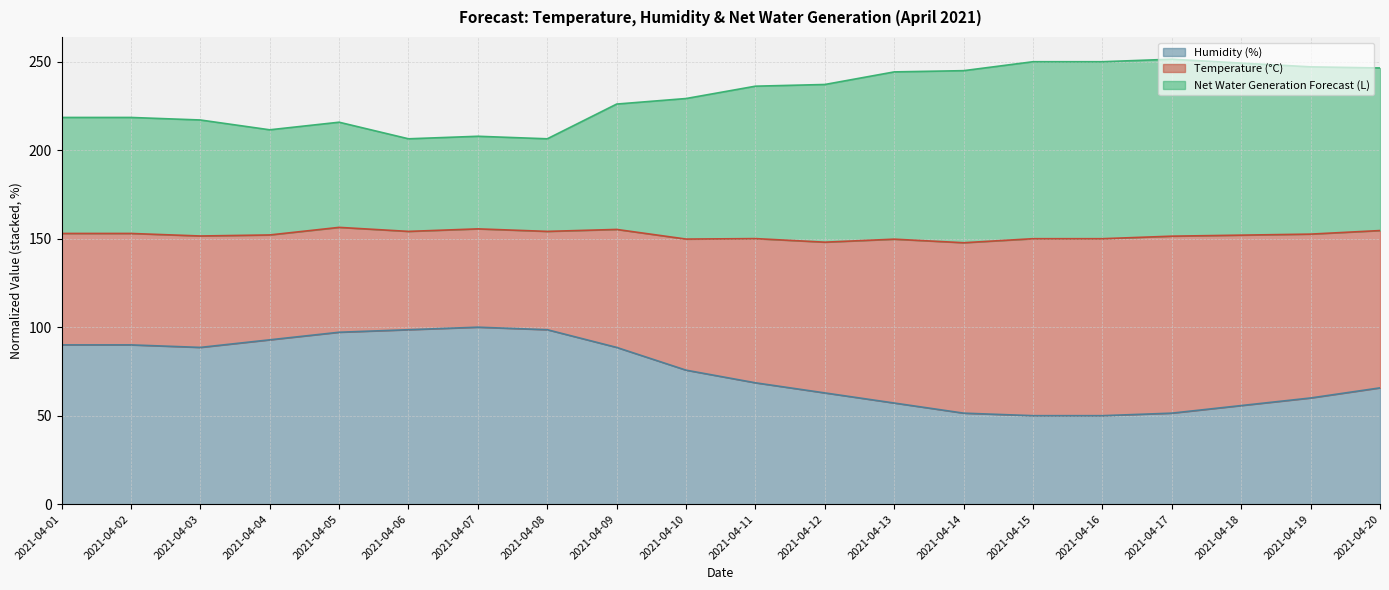

What is the lowest value of the Humidity (%) series?

50.0